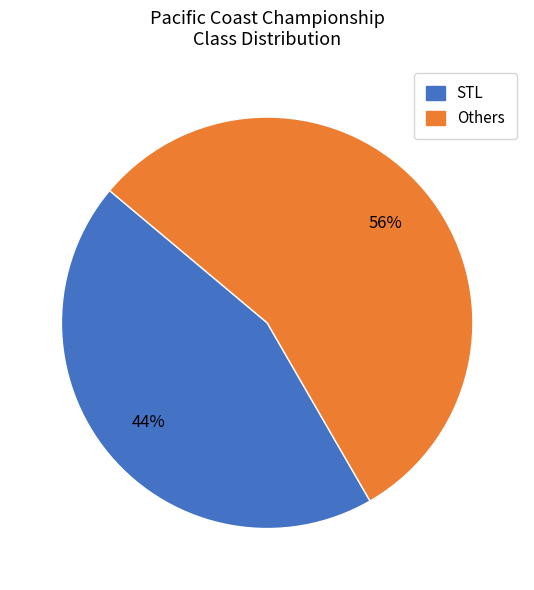

To the nearest percent, what is the average slice percentage?

50%